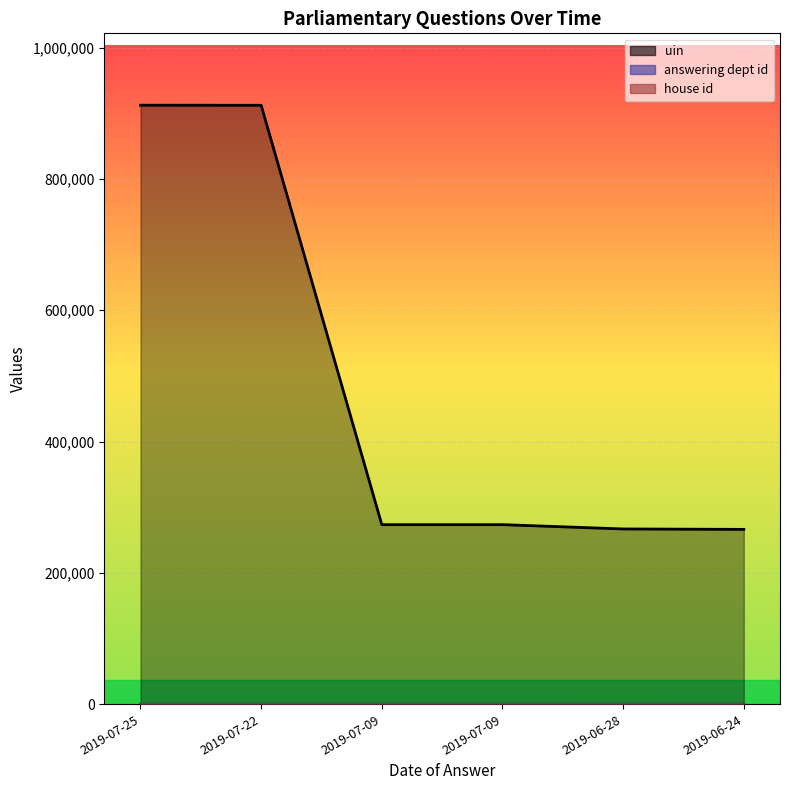

Does the chart display data point markers on the line(s)?

No